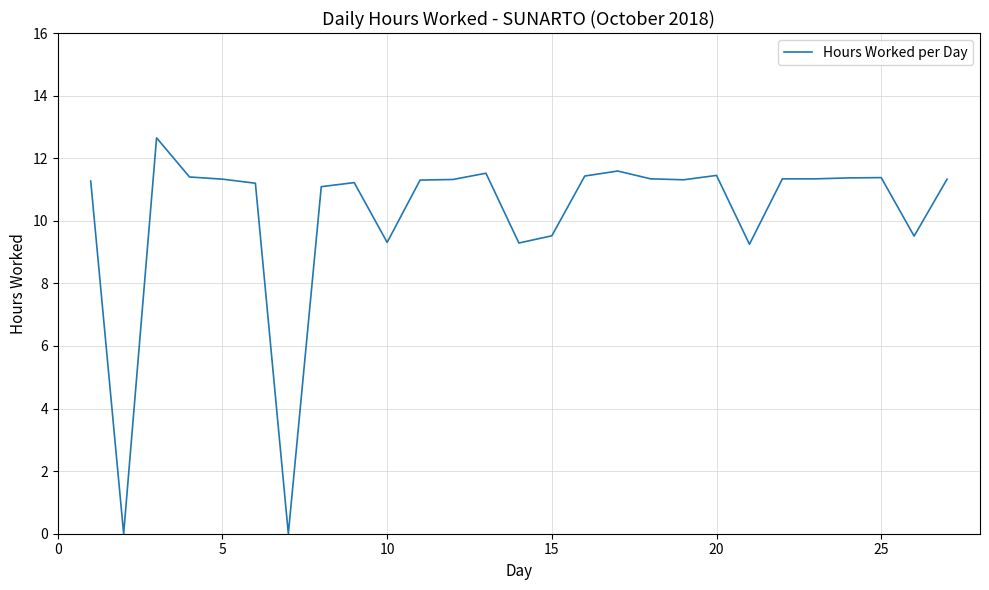

What is the maximum value shown in the chart?

12.7